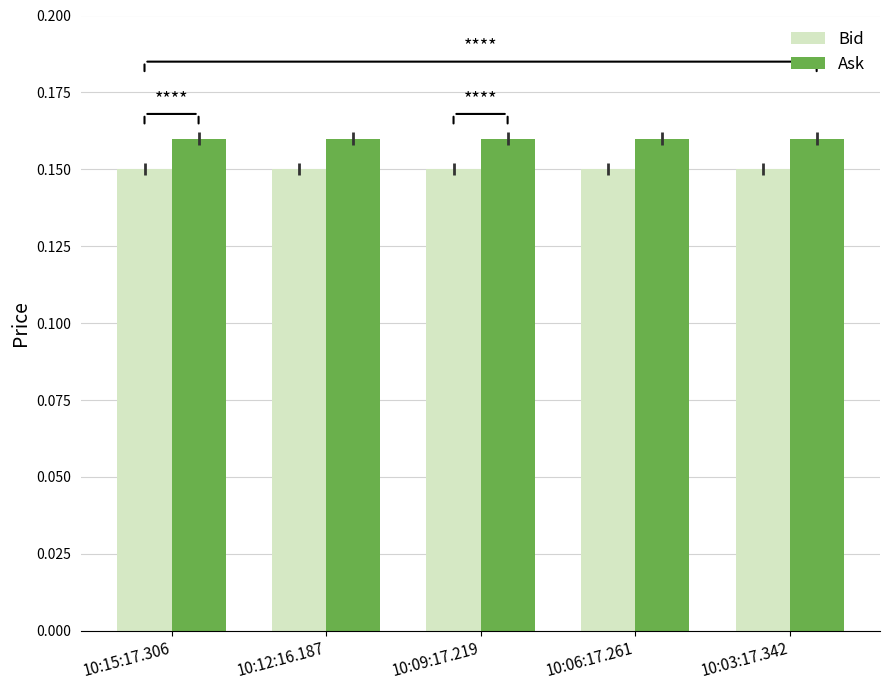

List the series in order of their peak value, lowest first.

Bid, Ask